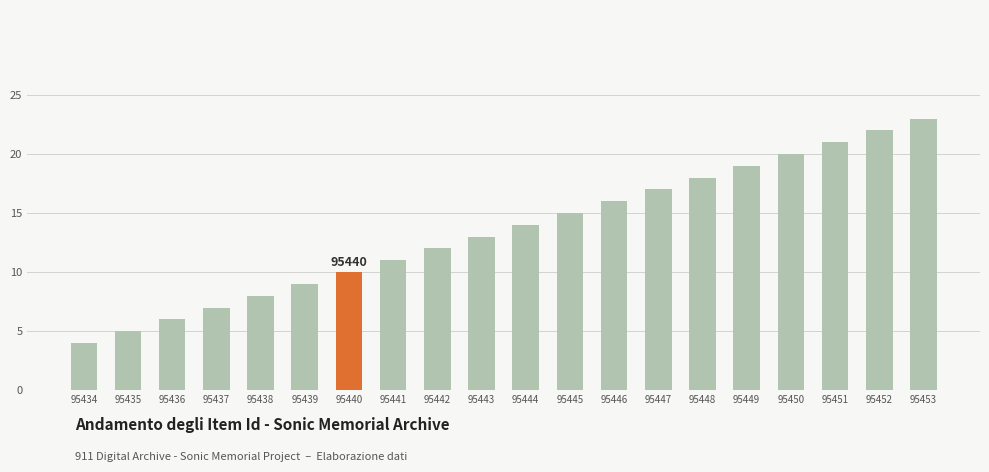

What is the difference between the maximum and minimum values?

19